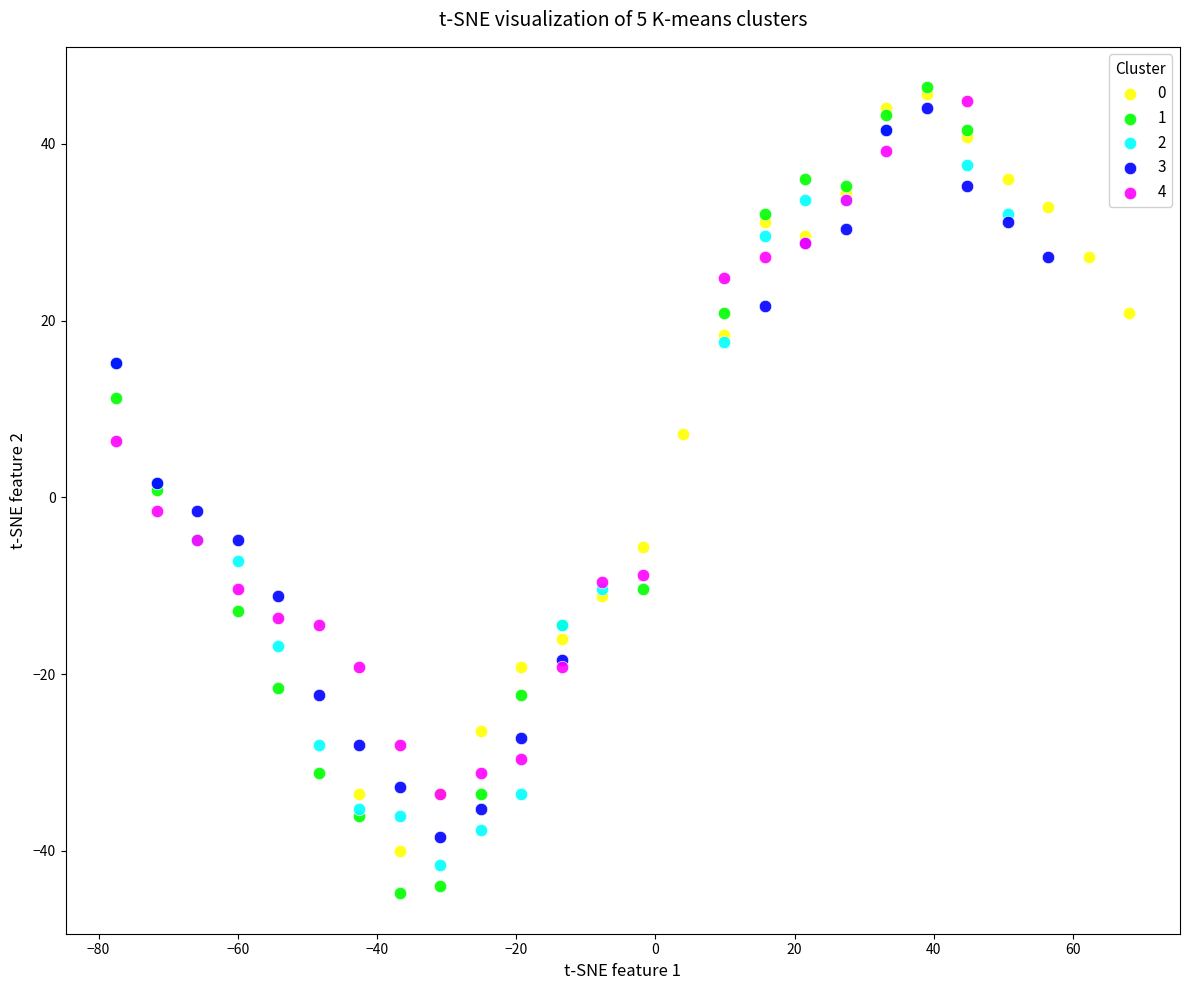

What are all the series names shown in the legend?

0, 1, 2, 3, 4